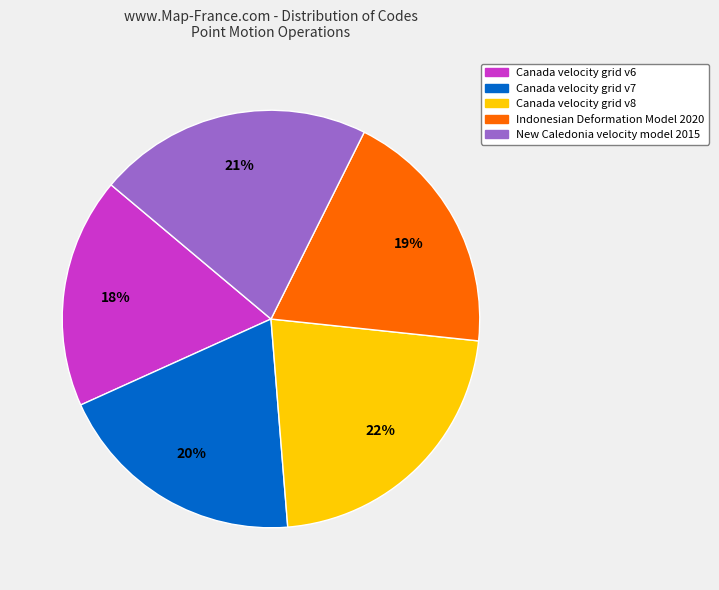

Count the number of slices in the pie.

5